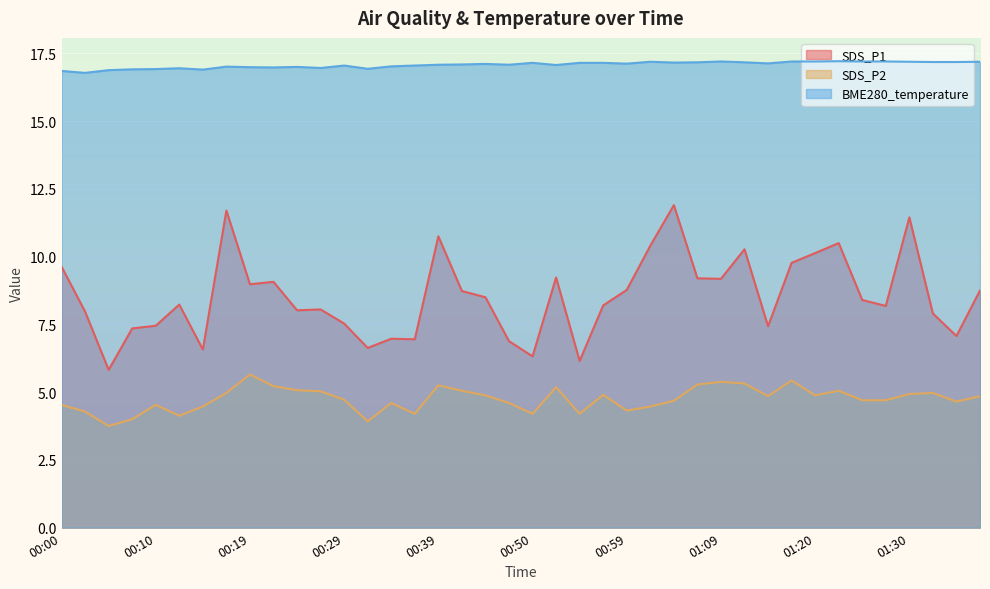

Rank the series at 00:47 from lowest to highest value.

SDS_P2, SDS_P1, BME280_temperature